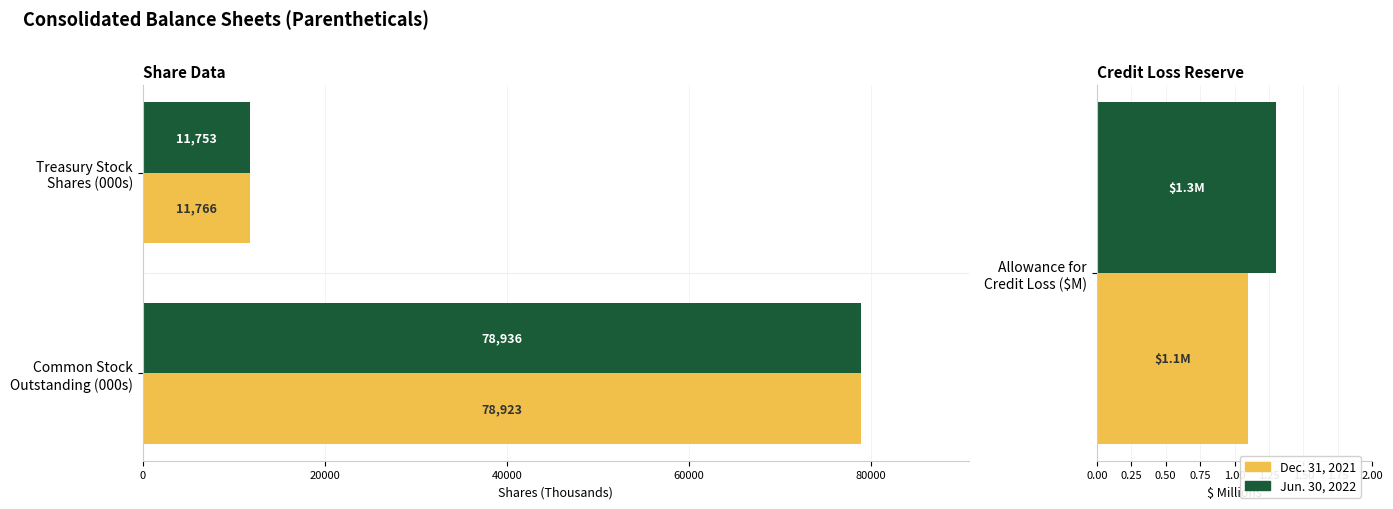

Is the value of Jun. 30, 2022 at Common Stock Outstanding (000s) greater than the value of Dec. 31, 2021 at Treasury Stock Shares (000s)?

Yes